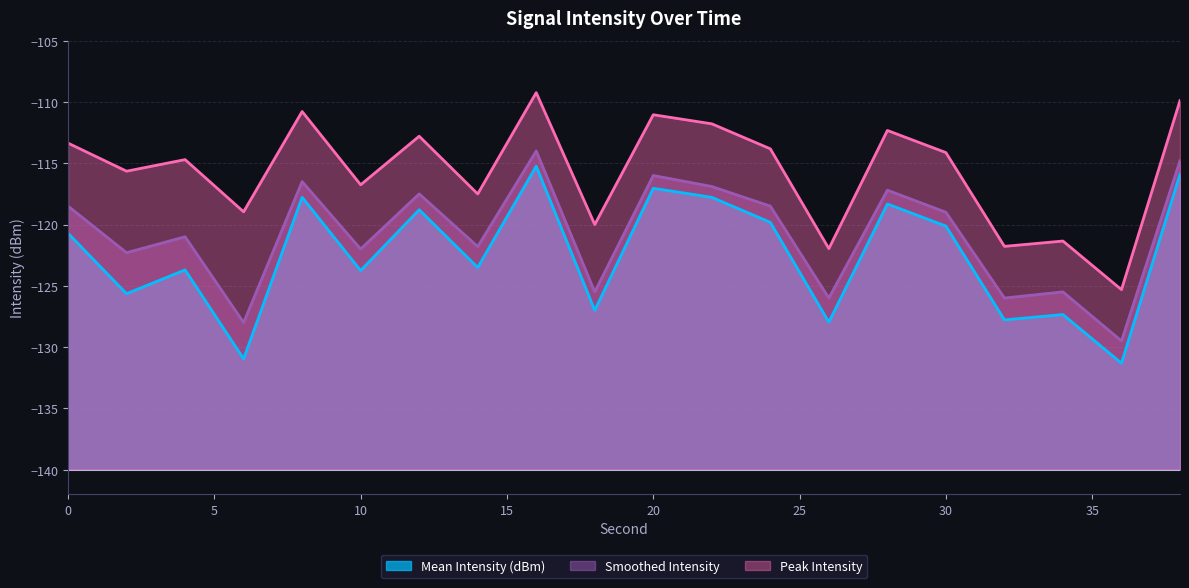

What is the value of the Smoothed Intensity point at the 2nd from the left?

-122.3